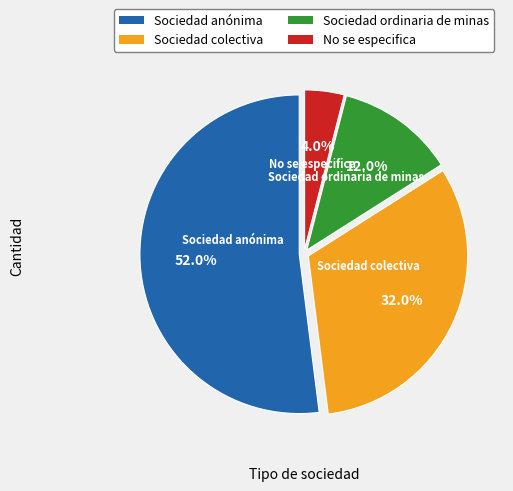

To the nearest percent, what percentage of the pie is Sociedad ordinaria de minas?

12%